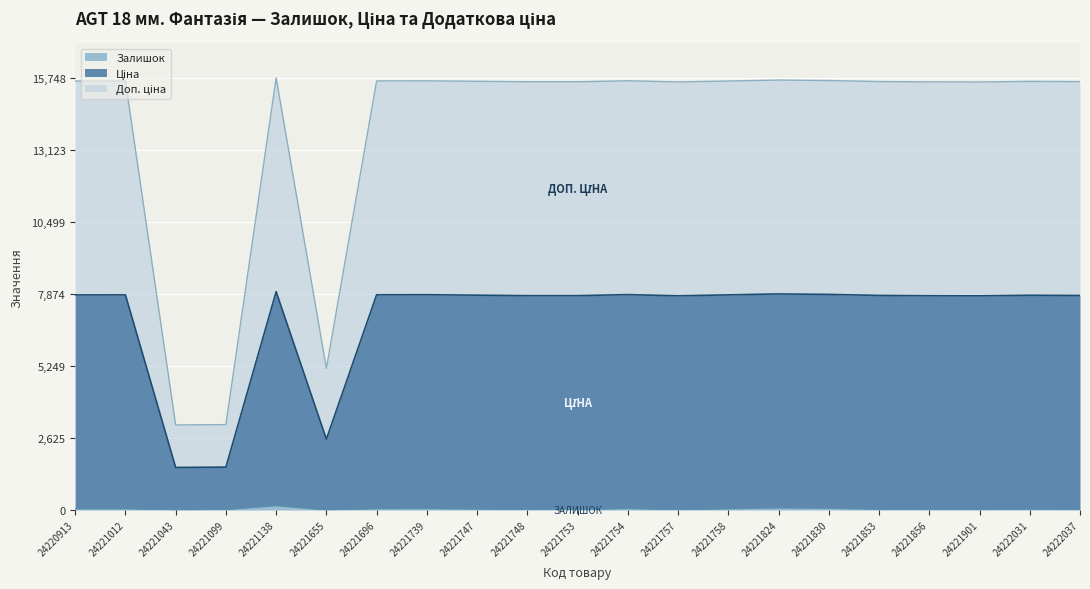

Does the chart display data point markers on the line(s)?

No